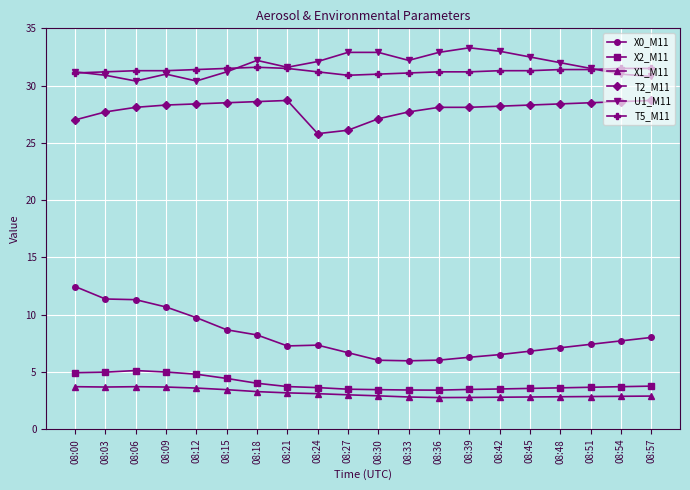

Count the number of categories in the chart.

20